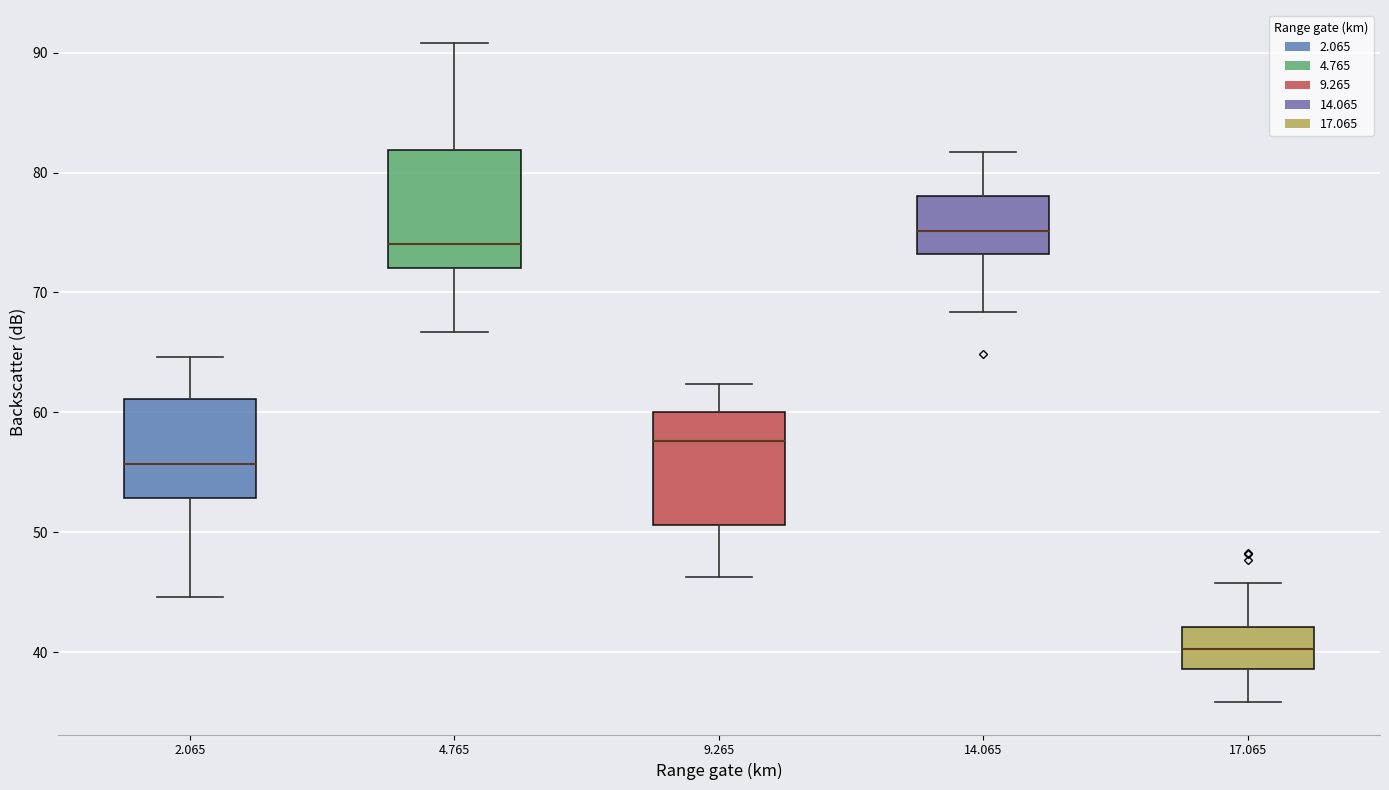

Reading left to right, read every box against the y-axis: the position of its median line, the range the box covers, and the ends of its whiskers. The values are not printed on the chart, so give them approximately, as read against the axis.

2.065: median 56, box 53 to 61, whiskers 45 to 65
4.765: median 74, box 72 to 82, whiskers 67 to 91
9.265: median 58, box 51 to 60, whiskers 46 to 62
14.065: median 75, box 73 to 78, whiskers 68 to 82
17.065: median 40, box 39 to 42, whiskers 36 to 46